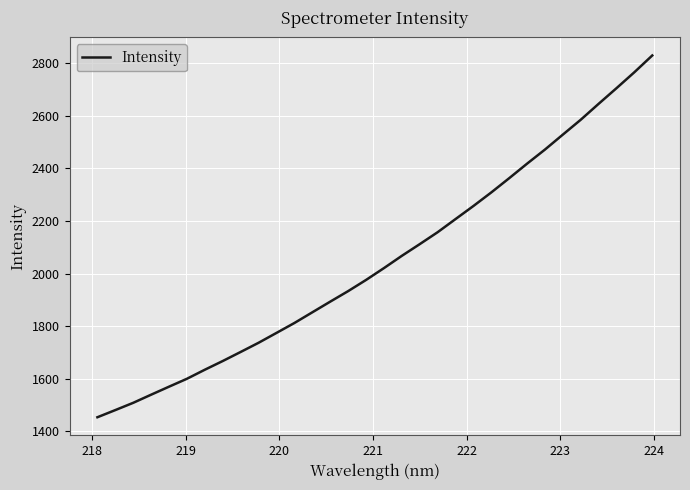

What is the minimum value shown in the chart?

1453.0